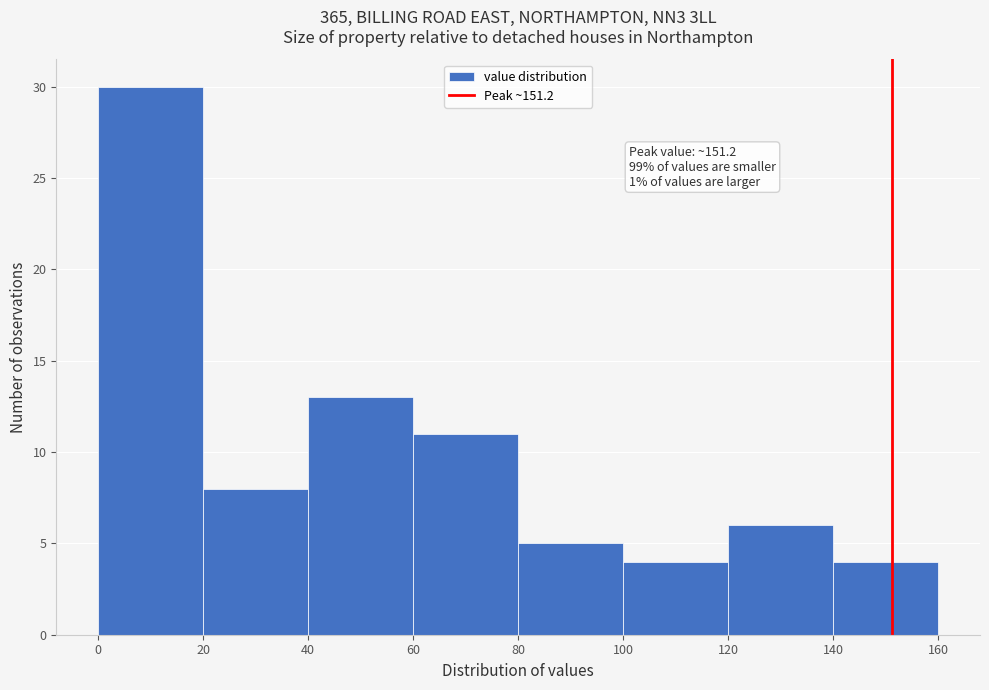

Which range on the x-axis has the tallest bar?

0 to 20